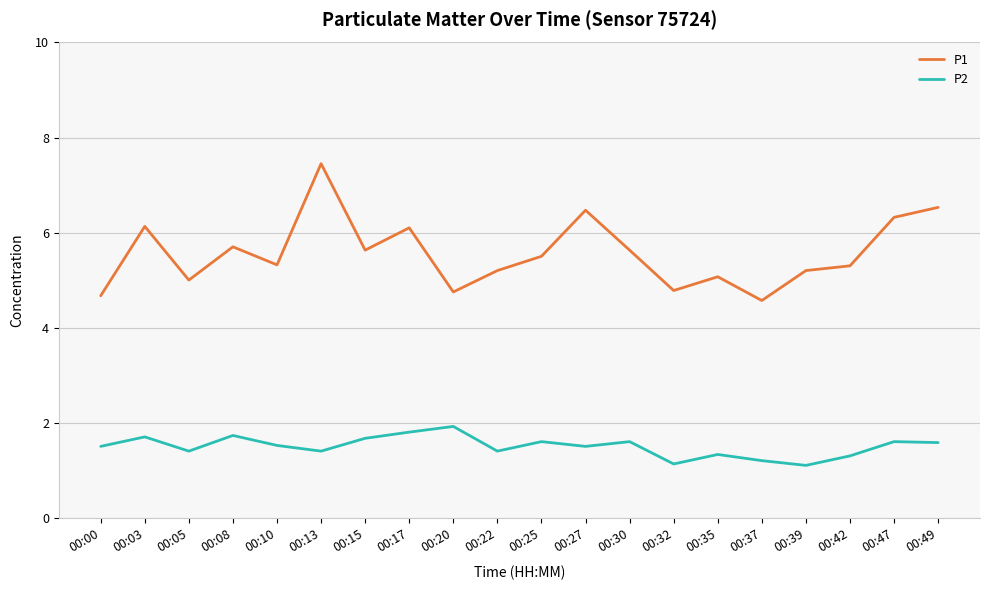

What is the sum of all P2 values?

30.0